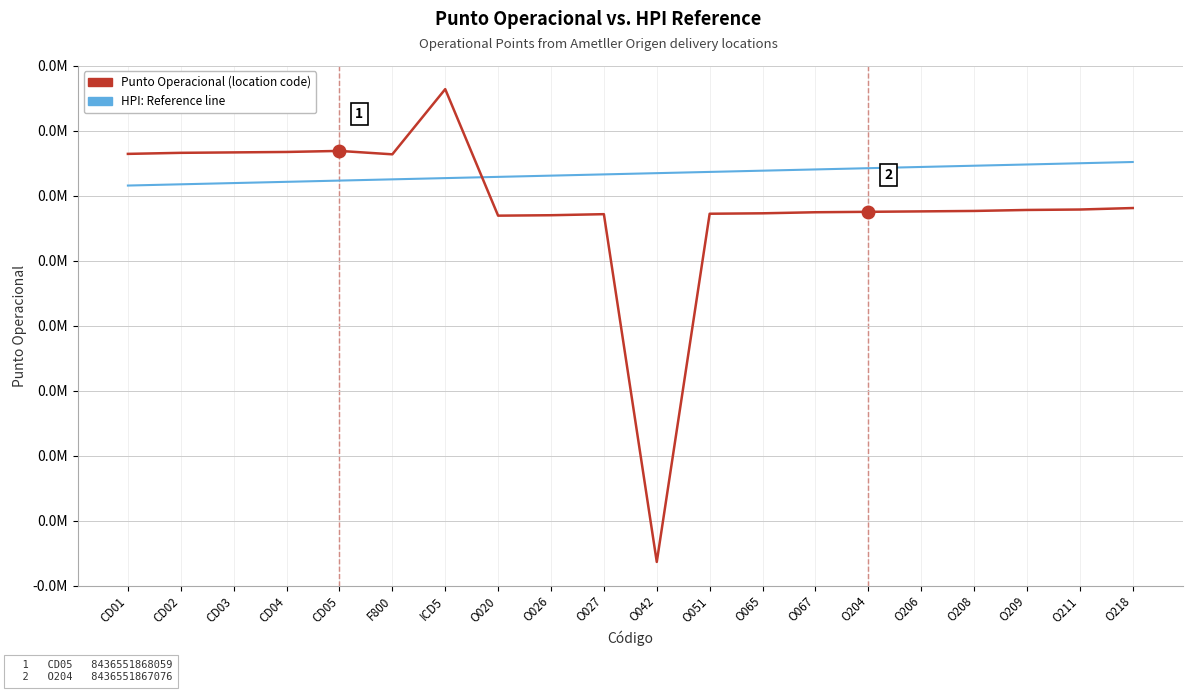

Is this an area chart (filled region under the line)?

No